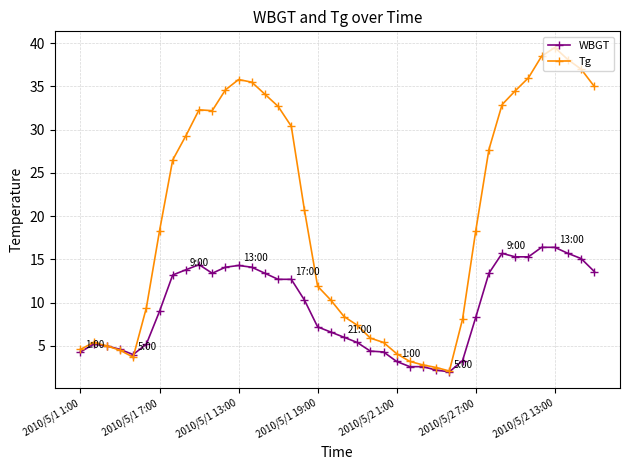

At how many categories does at least one series exceed 27?

18